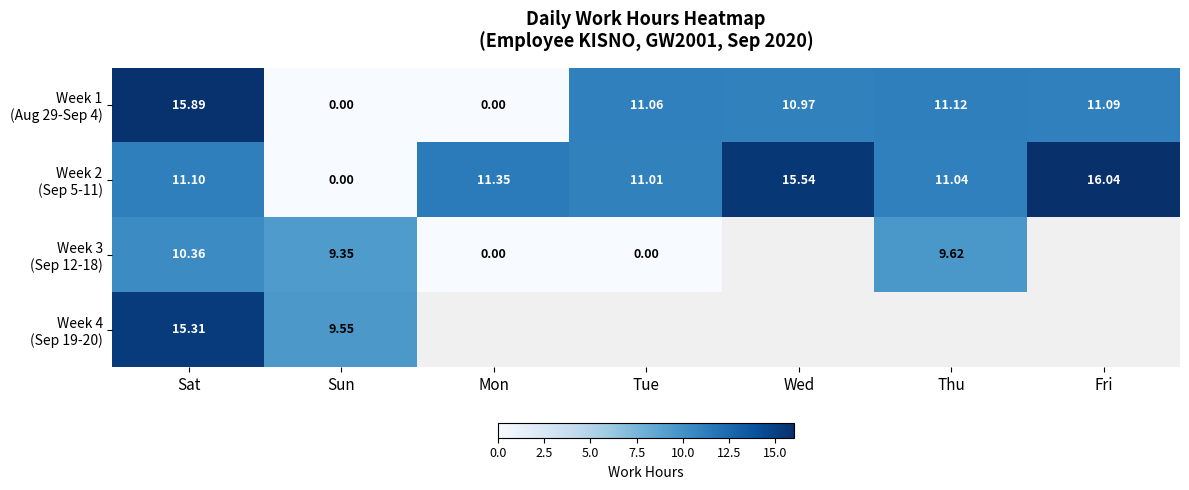

Which series has the largest total across all categories?

Week 2 (Sep 5-11)